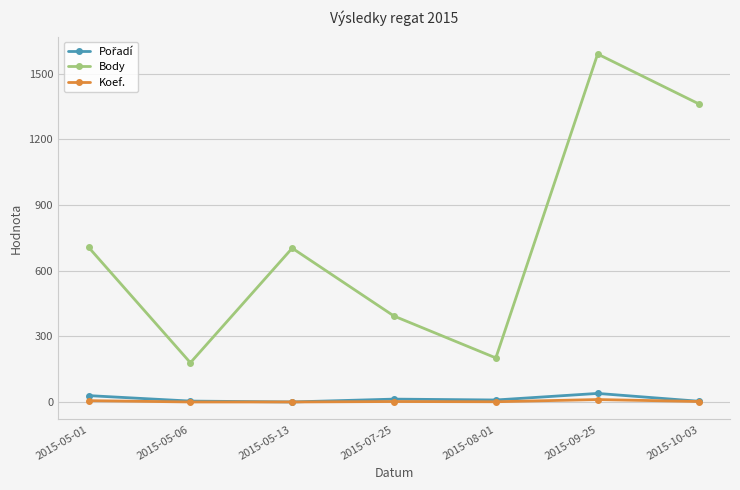

The value of Body at 2015-09-25 is 1589. True or false?

True